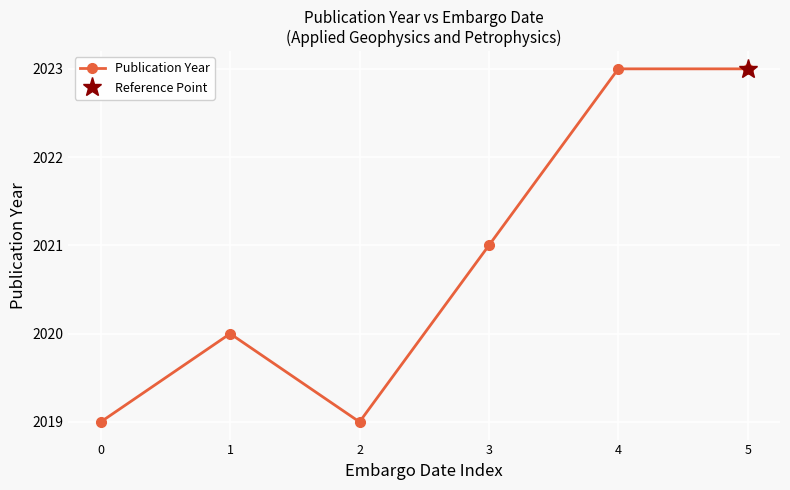

Which label corresponds to the largest value in the chart?

4